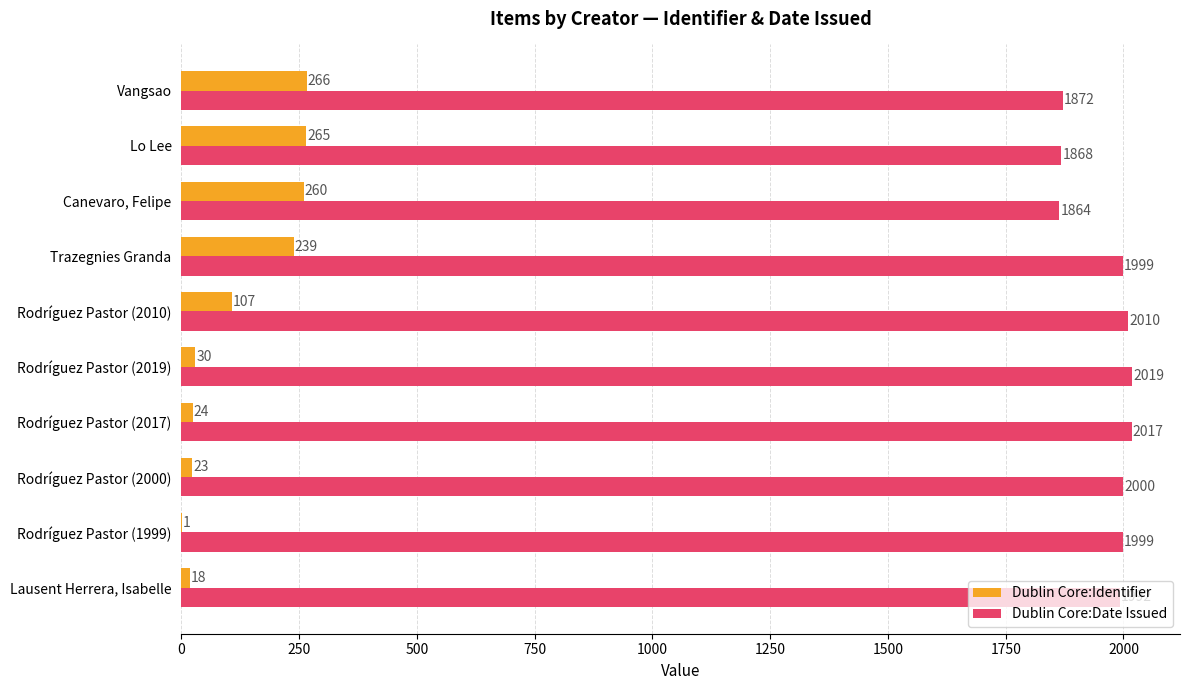

Between Rodríguez Pastor (2017) and Rodríguez Pastor (2019), which series saw the biggest shift?

Dublin Core:Identifier